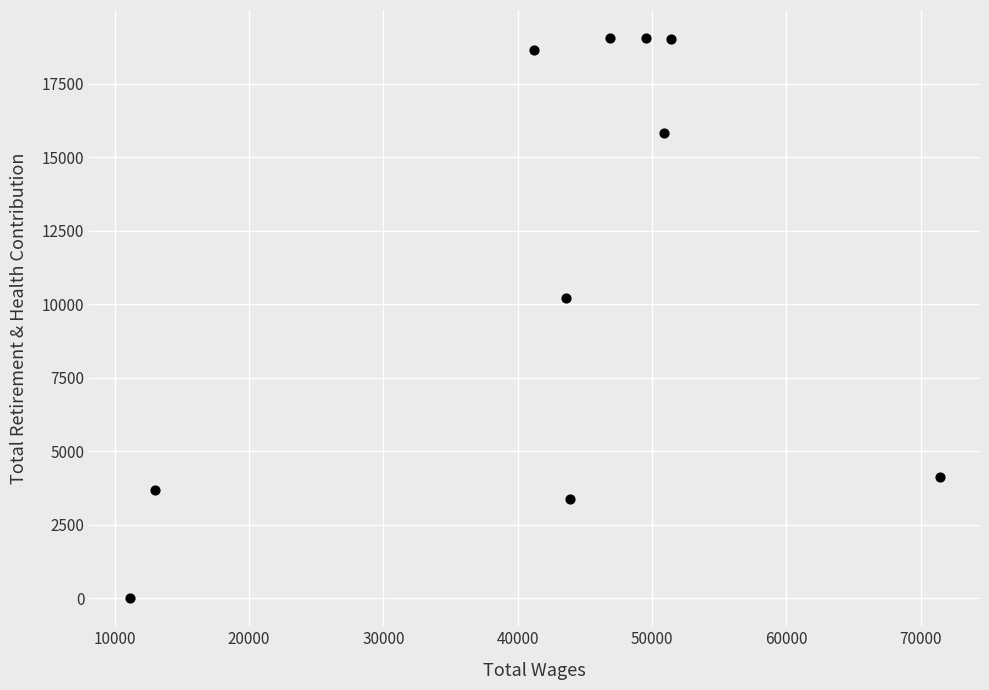

What Y value in the scatter plot is closest to 9523?

10211